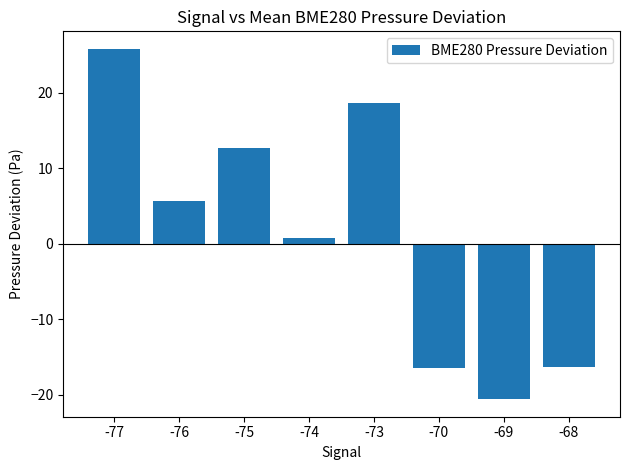

Reading right to left, extract all data points from this chart.

-68=-16.3	-69=-20.6	-70=-16.5	-73=18.7	-74=0.8	-75=12.6	-76=5.7	-77=25.8